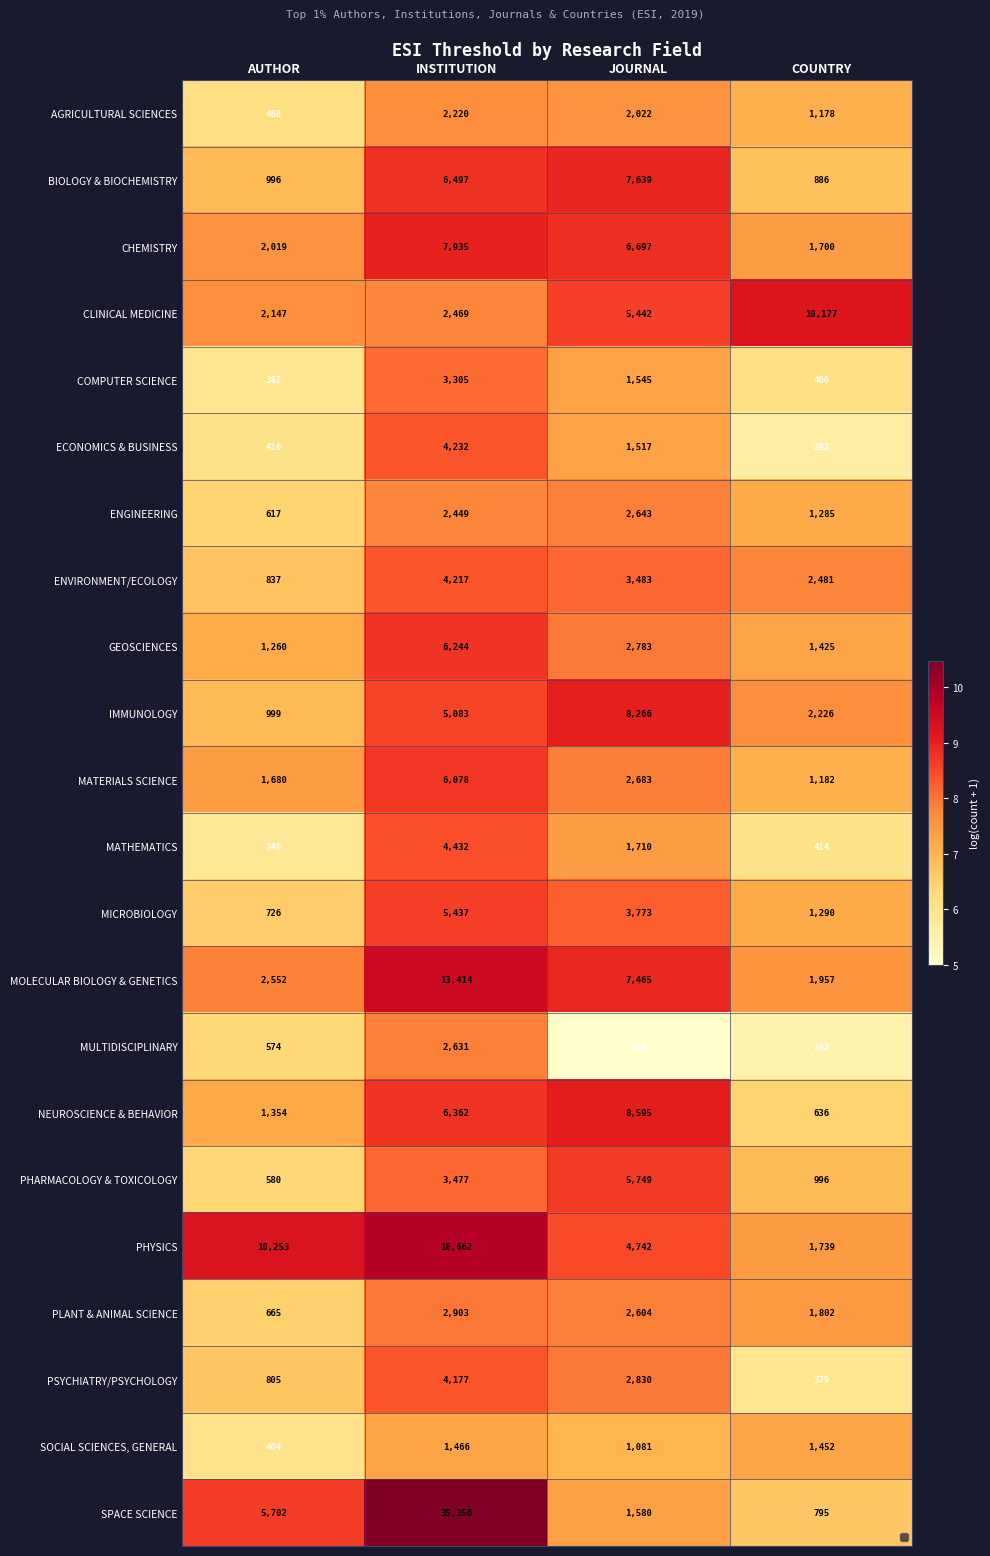

List the labels in order of MATHEMATICS value, smallest first.

AUTHOR, COUNTRY, JOURNAL, INSTITUTION